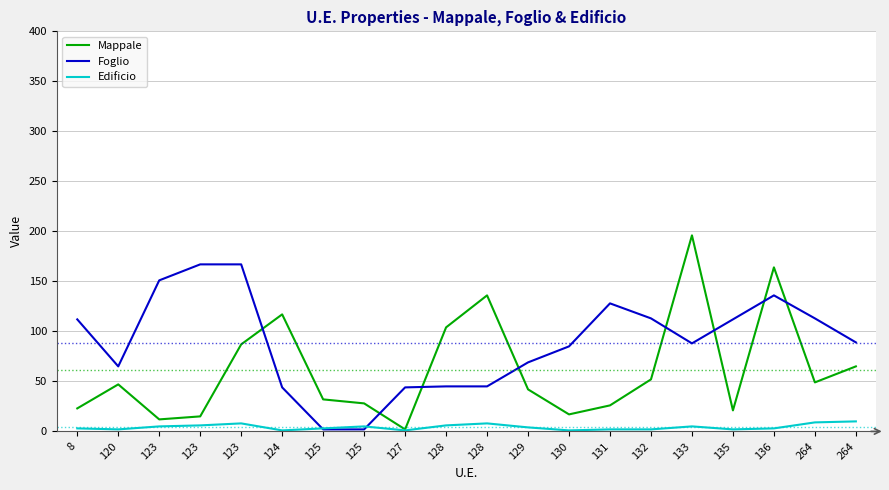

What are all the series names shown in the legend?

Mappale, Foglio, Edificio